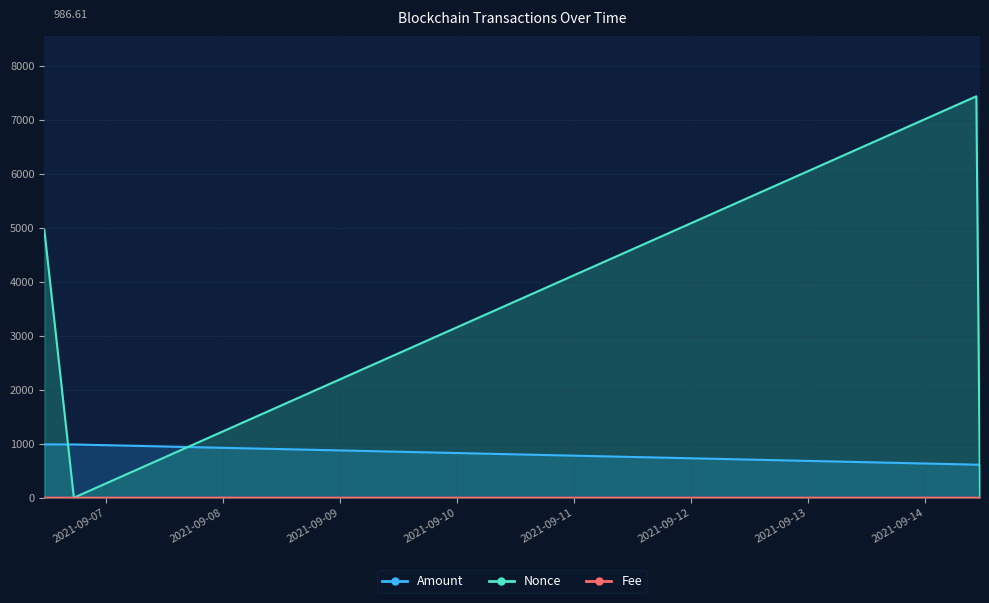

At which category does Nonce reach its first local valley?

2021-09-06 17:24:00